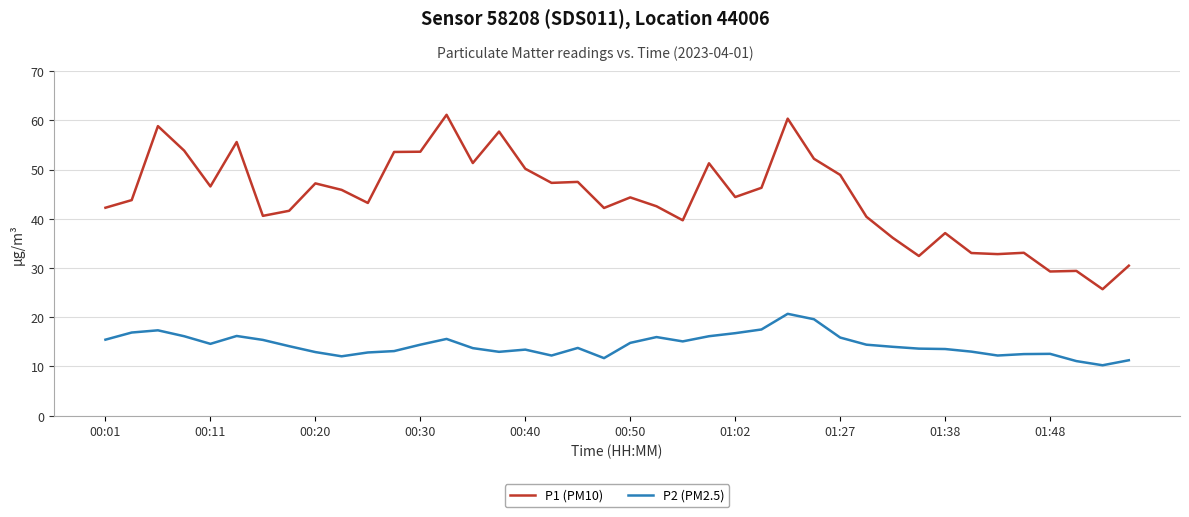

Rank the series by their average value, from highest to lowest.

P1 (PM10), P2 (PM2.5)